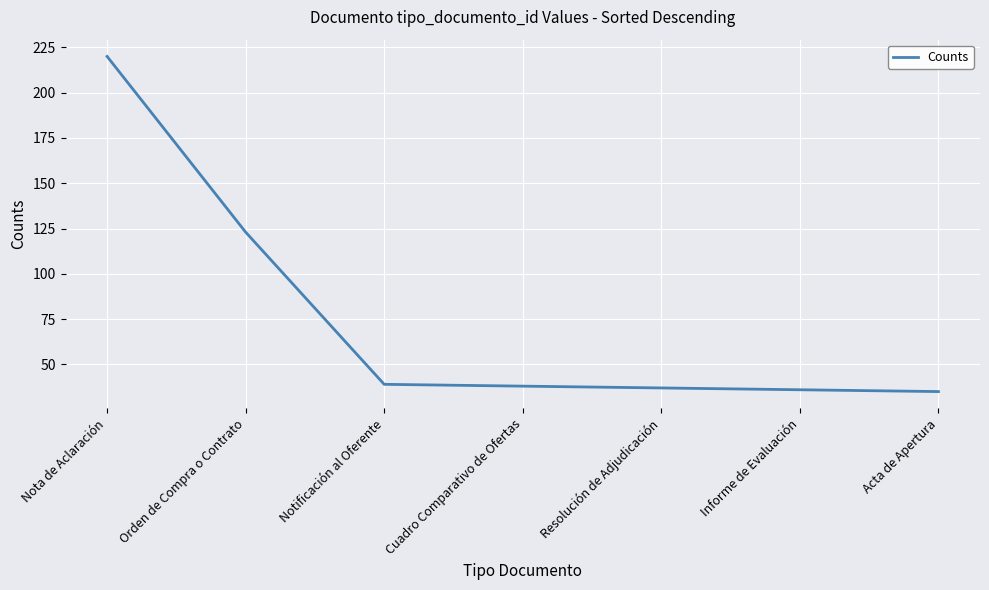

Count the number of categories in the chart.

7